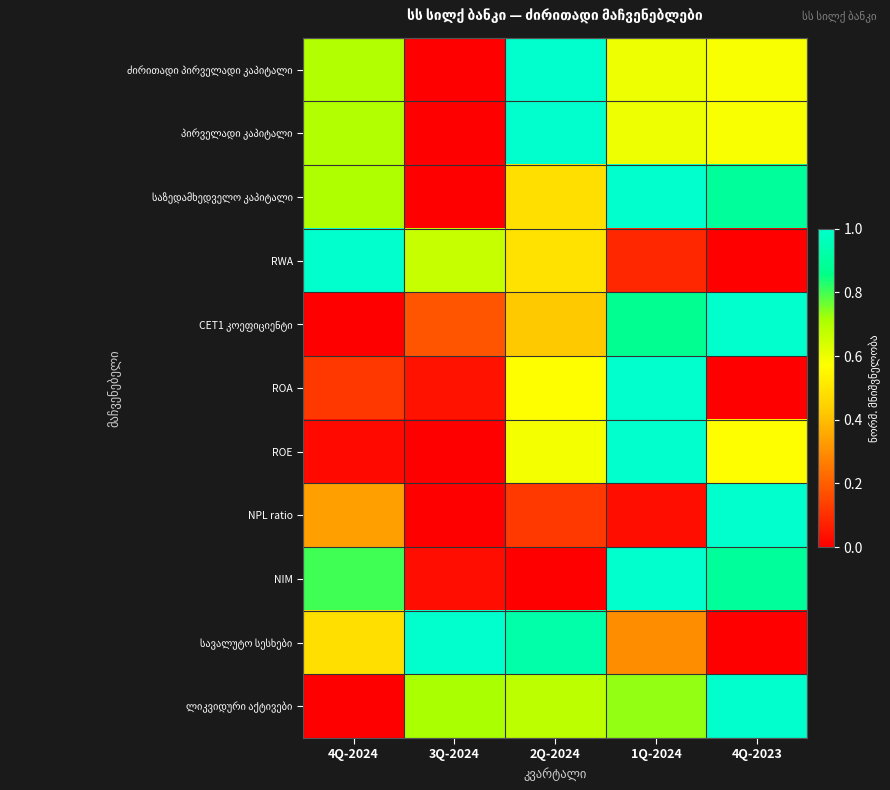

At 3Q-2024, list the series in order from largest to smallest.

სავალუტო სესხები, ლიკვიდური აქტივები, RWA, CET1 კოეფიციენტი, ROA, NIM, ძირითადი პირველადი კაპიტალი, პირველადი კაპიტალი, საზედამხედველო კაპიტალი, ROE, NPL ratio